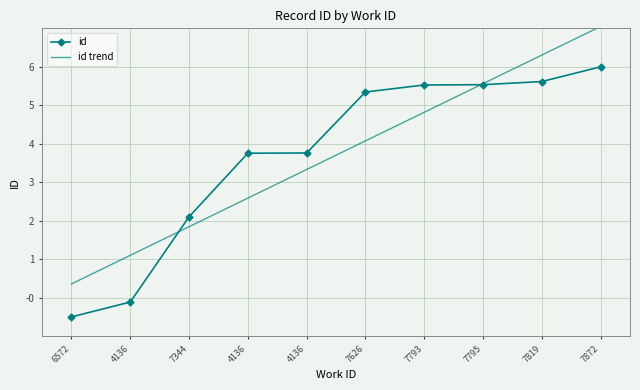

Which series ends up on top after the final intersection of id and id trend?

id trend